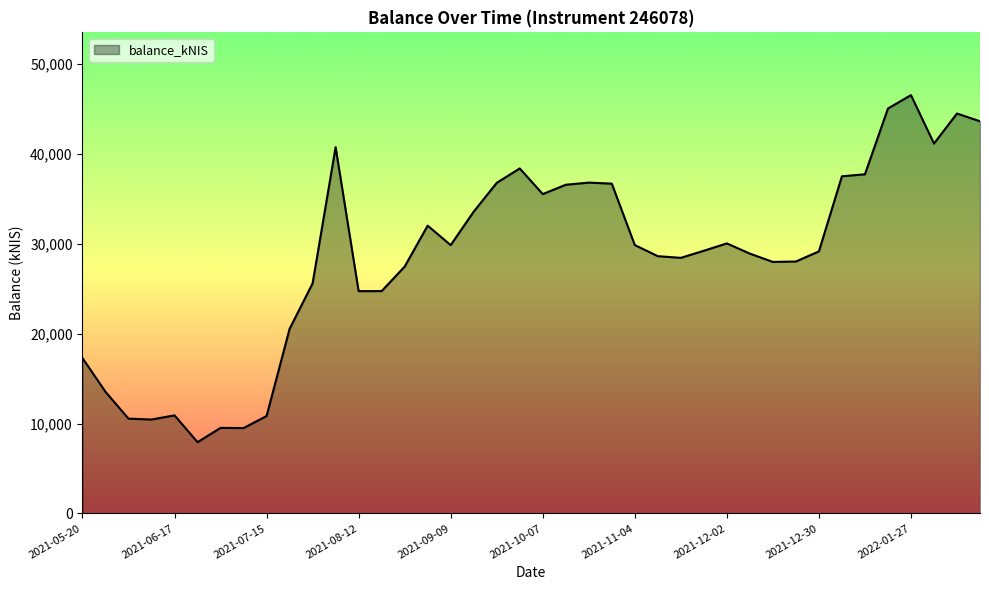

What is the maximum value shown in the chart?

46529.7